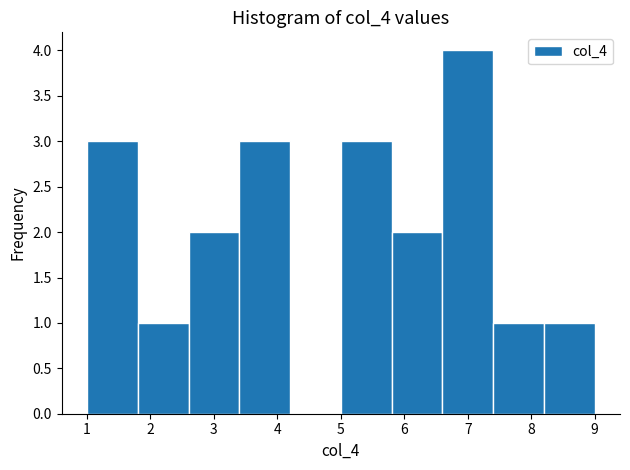

Which range on the x-axis has the tallest bar?

6.6 to 7.4